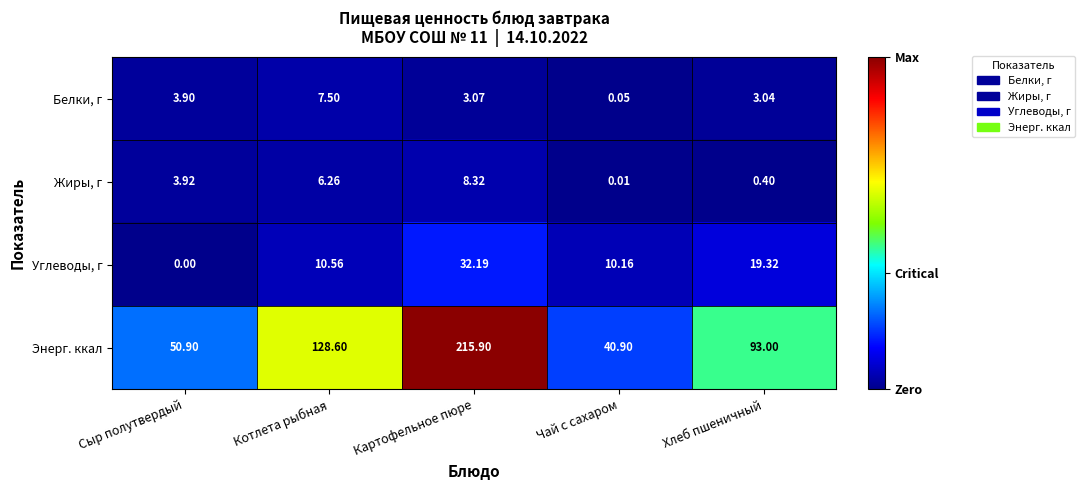

At which label is Углеводы, г closest to 16?

Хлеб пшеничный